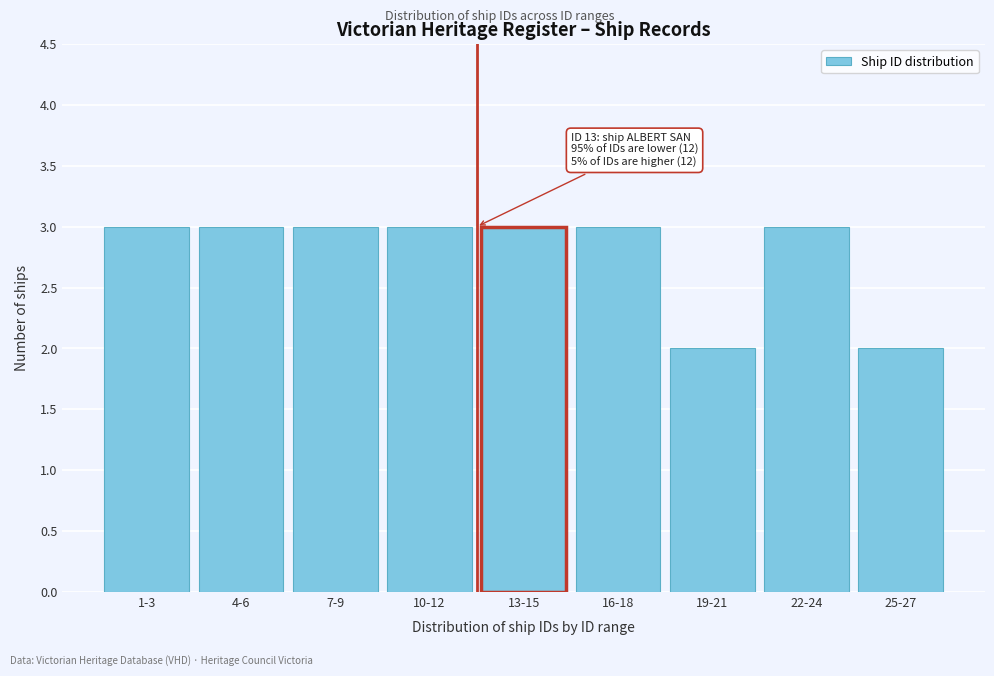

Reading left to right, list all the values displayed in this chart.

3	3	3	3	3	3	2	3	2